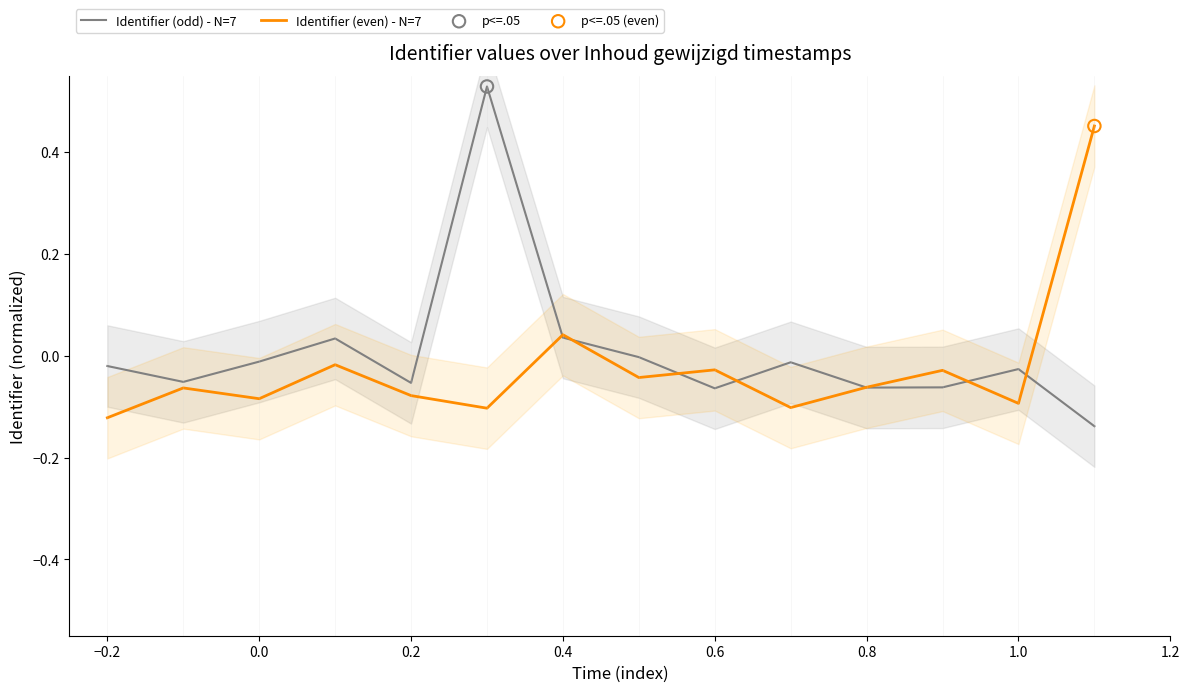

At how many categories does at least one series exceed 0?

4